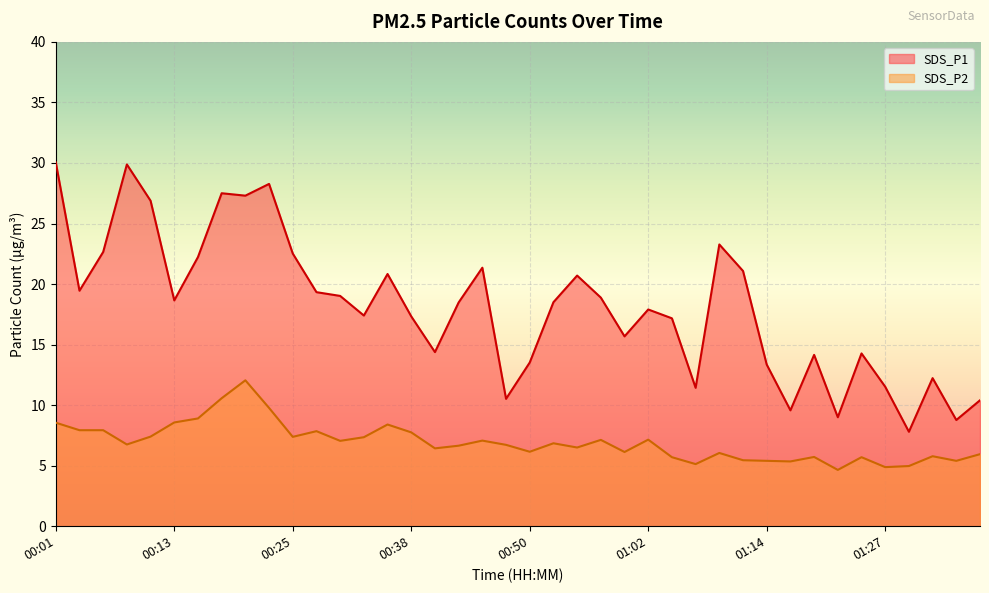

What is the difference between the second highest and minimum values in the SDS_P1 series?

22.1